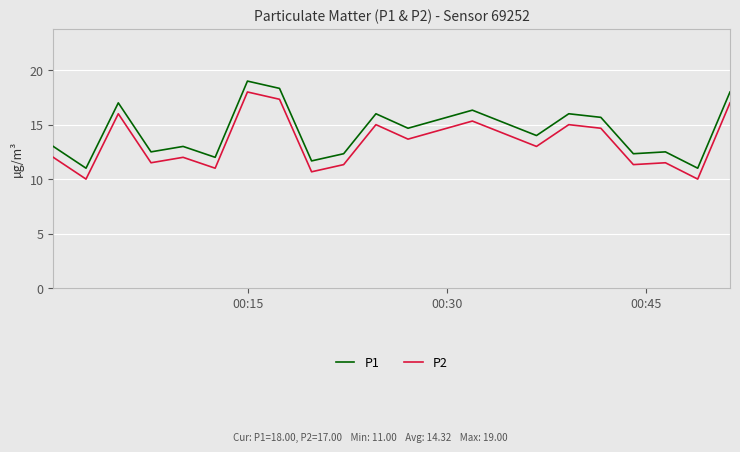

In P1, how many points are lower than both neighbors (excluding endpoints)?

8